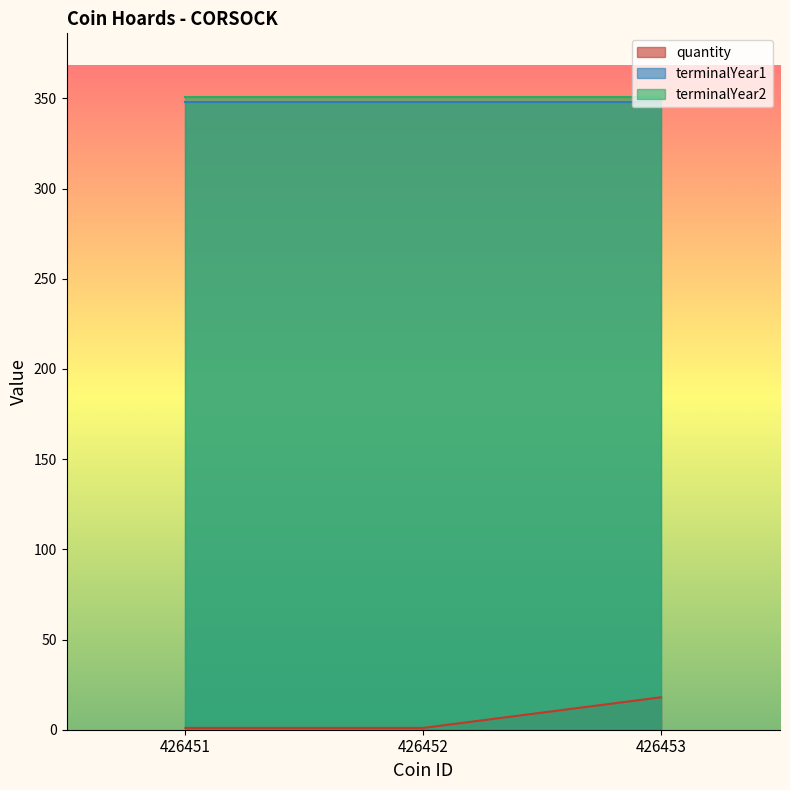

Reading left to right, transcribe all the data shown in this chart.

quantity: 1	1	18
terminalYear1: 348	348	348
terminalYear2: 351	351	351